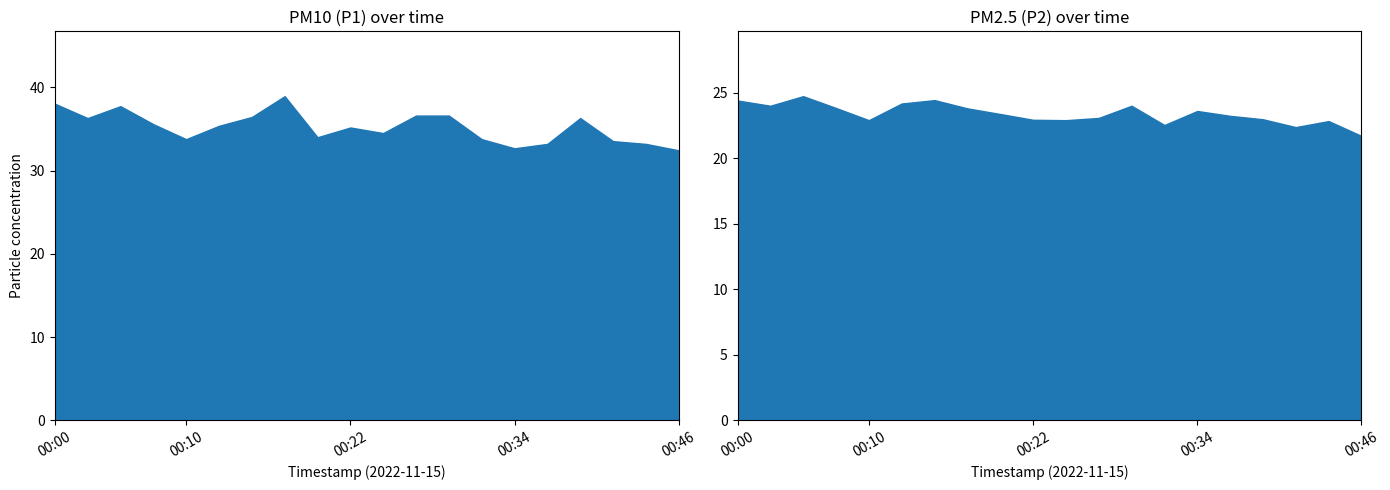

What are all the series names shown in the legend?

P1, P2